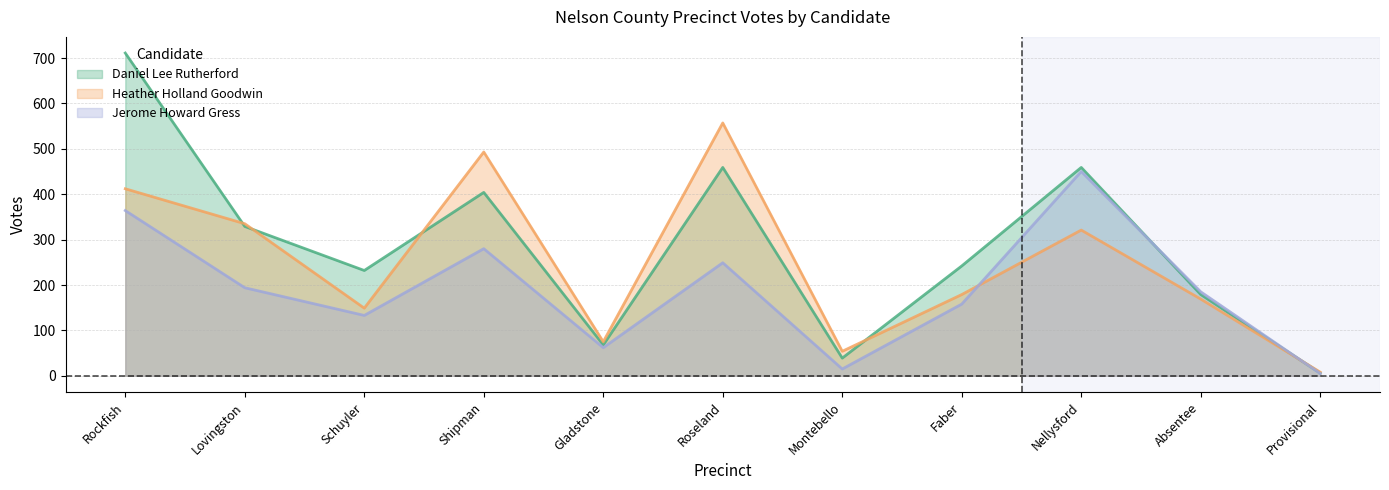

What is the average value of the Heather Holland Goodwin series?

250